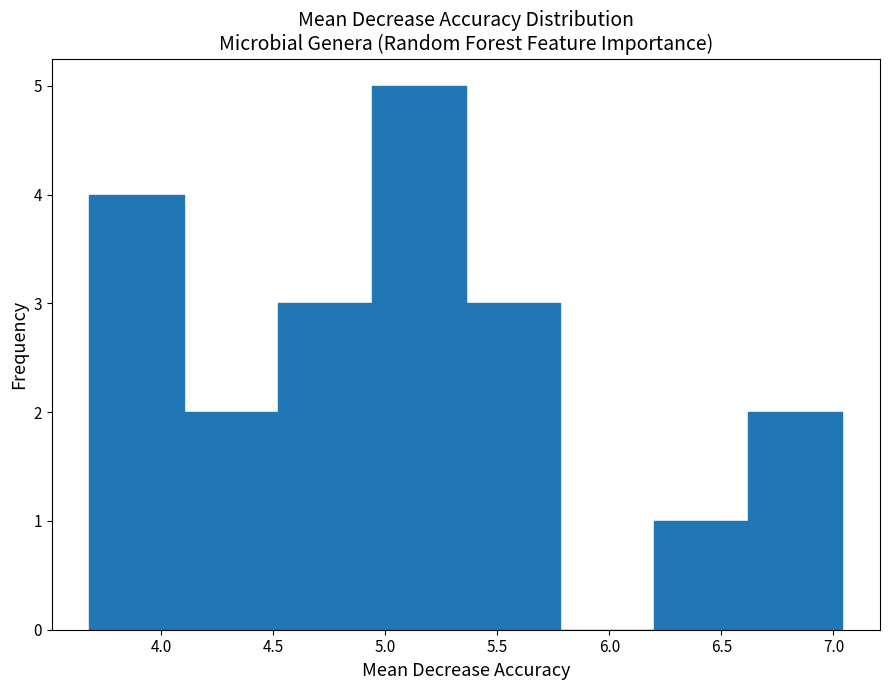

How tall is the bar that spans 5.36 to 5.78 on the x-axis? Neither the bar edges nor the heights are printed on the chart, so give them approximately, as read against the axes.

3